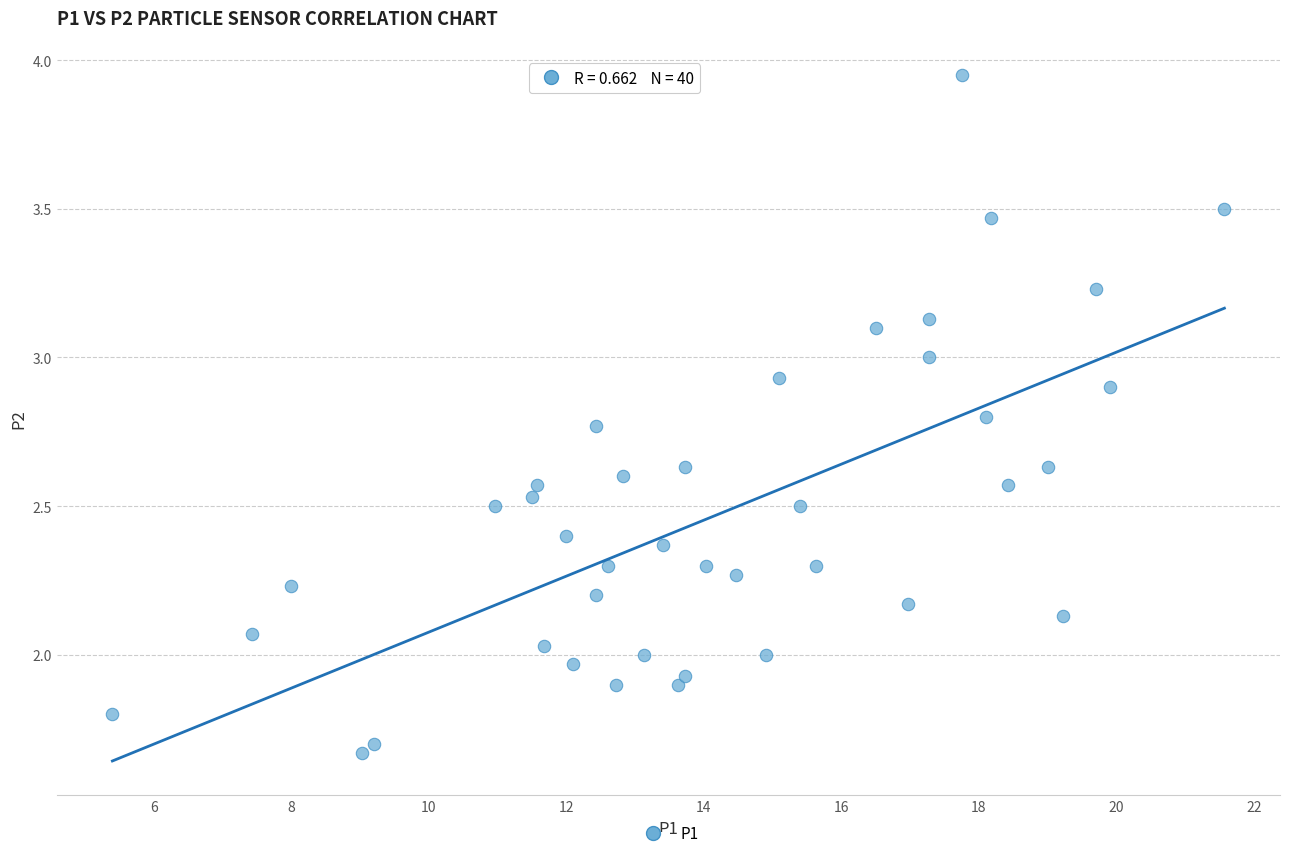

What is the range of X values (max minus min)?

16.2